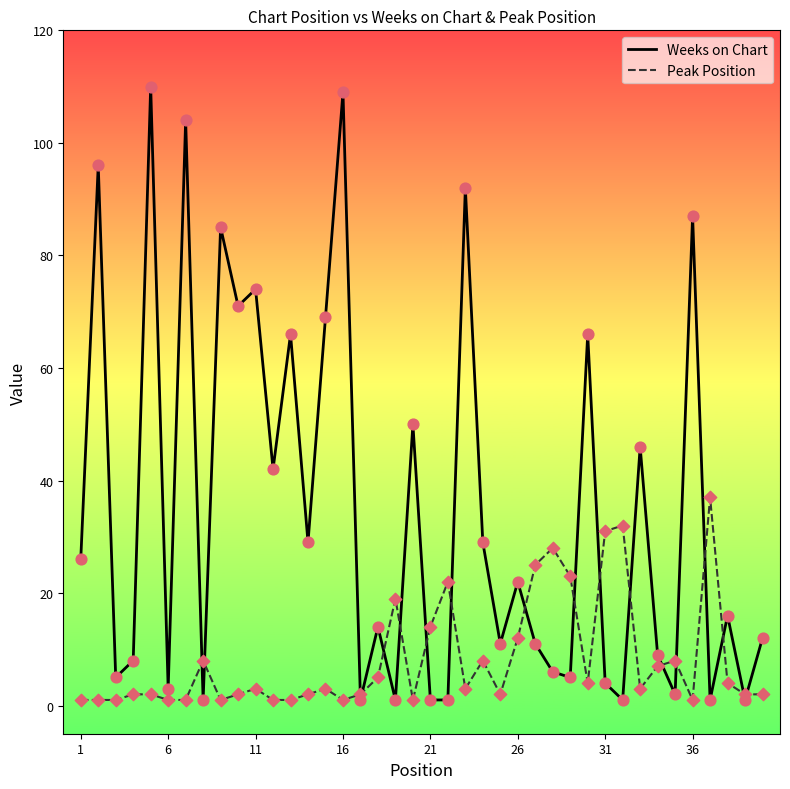

At how many categories does at least one series exceed 10?

32